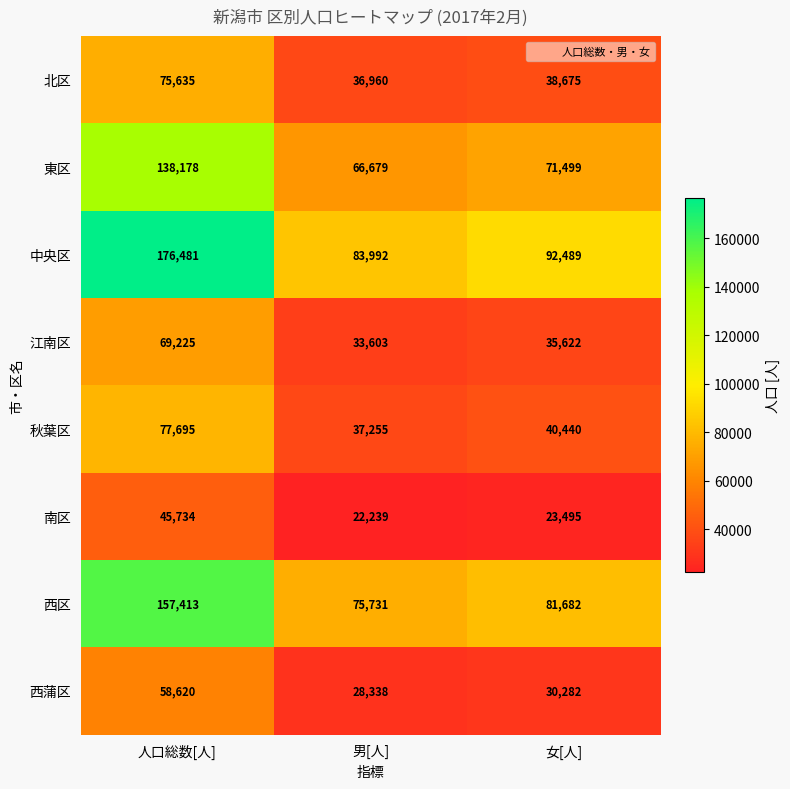

Which category has the lowest value across all series?

男[人]